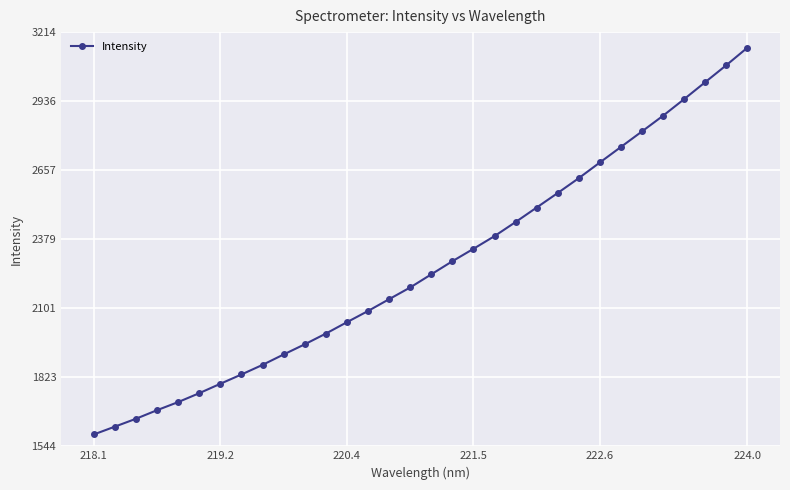

True or false: there are more than 2 points higher than both neighbors.

False